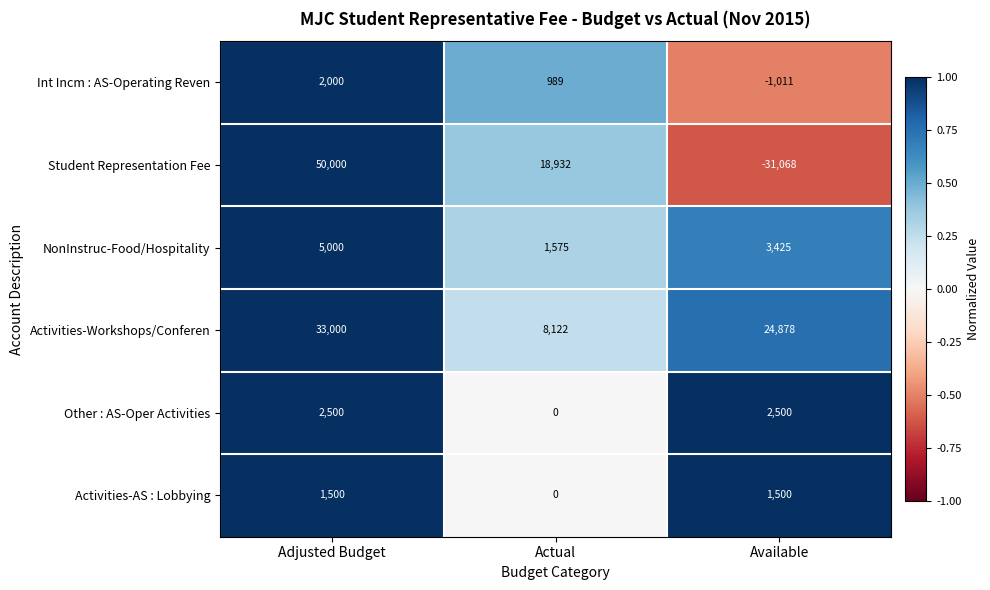

Is it true that Int Incm : AS-Operating Reven equals -692 at Available?

False